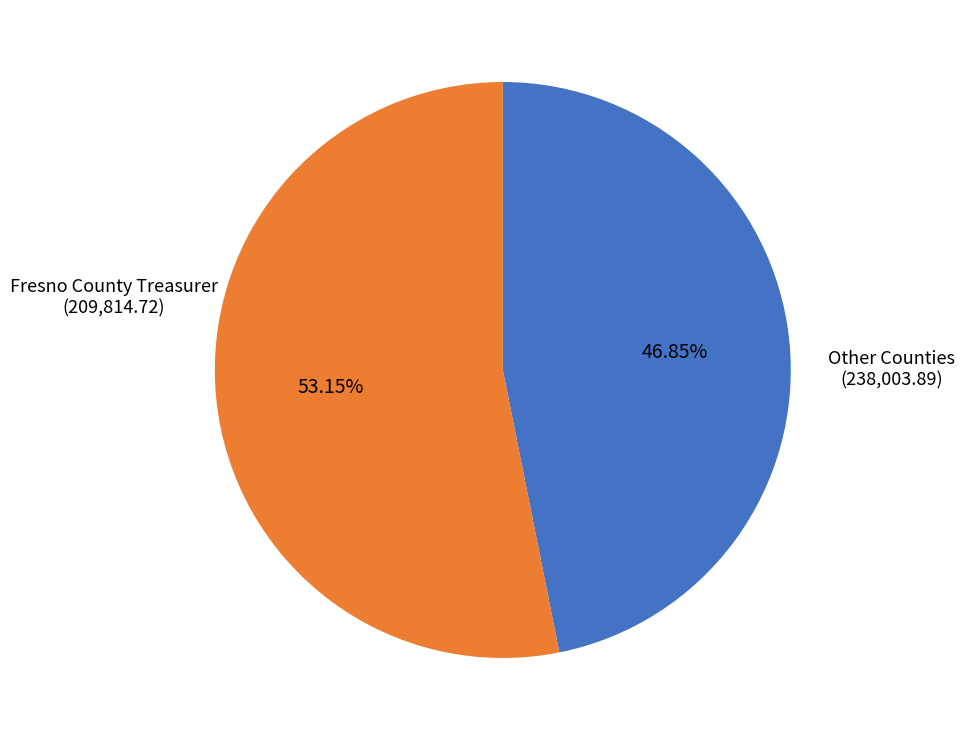

Is there a majority slice in this chart?

Yes